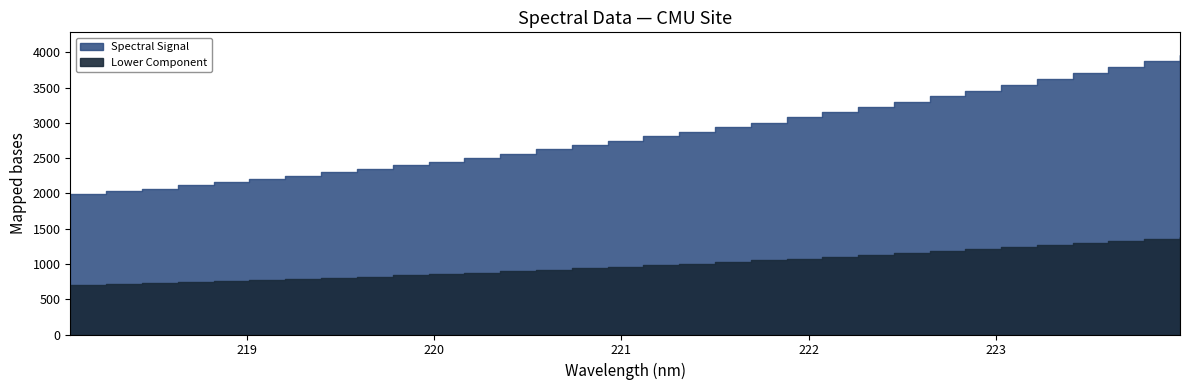

What is the change in value from 219.589 to 222.263?

+876.8